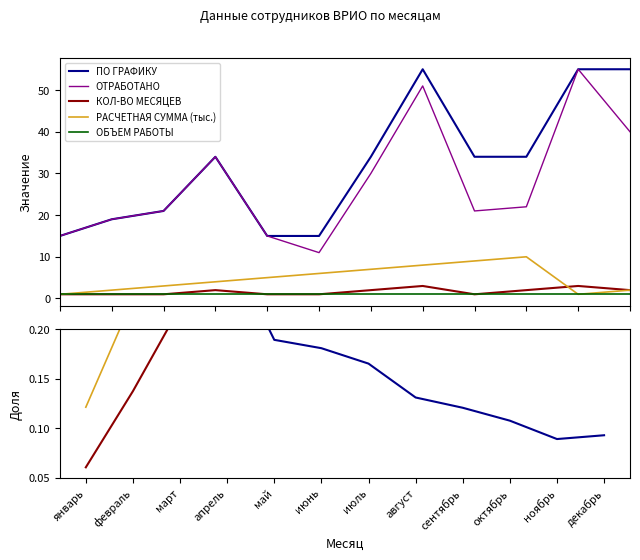

What position from the right is июль?

6